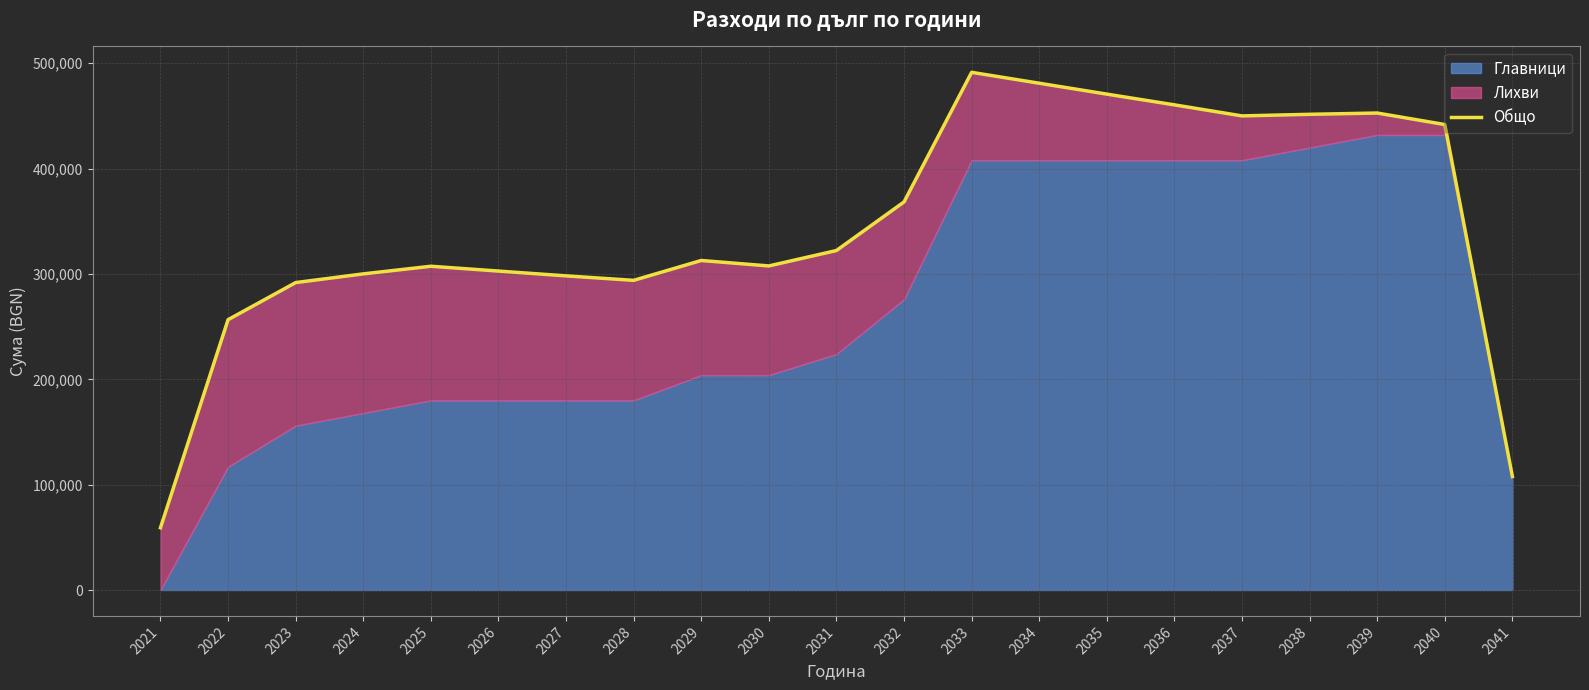

How many lines are shown in the chart?

1